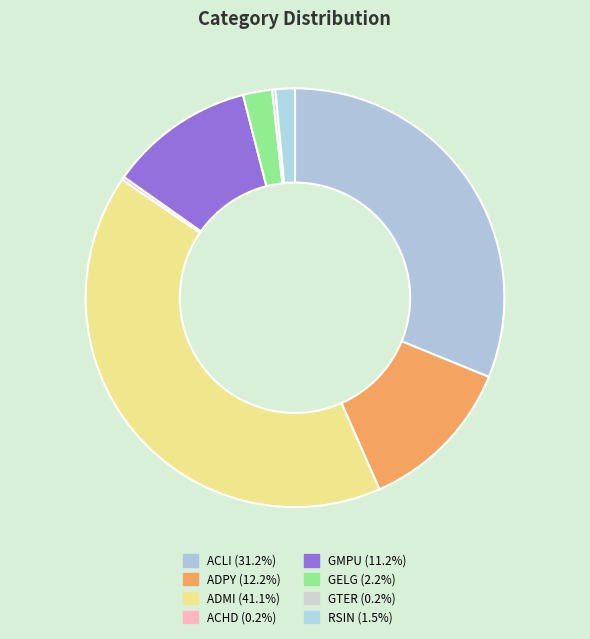

What portion of the pie excludes GELG?

97.8%